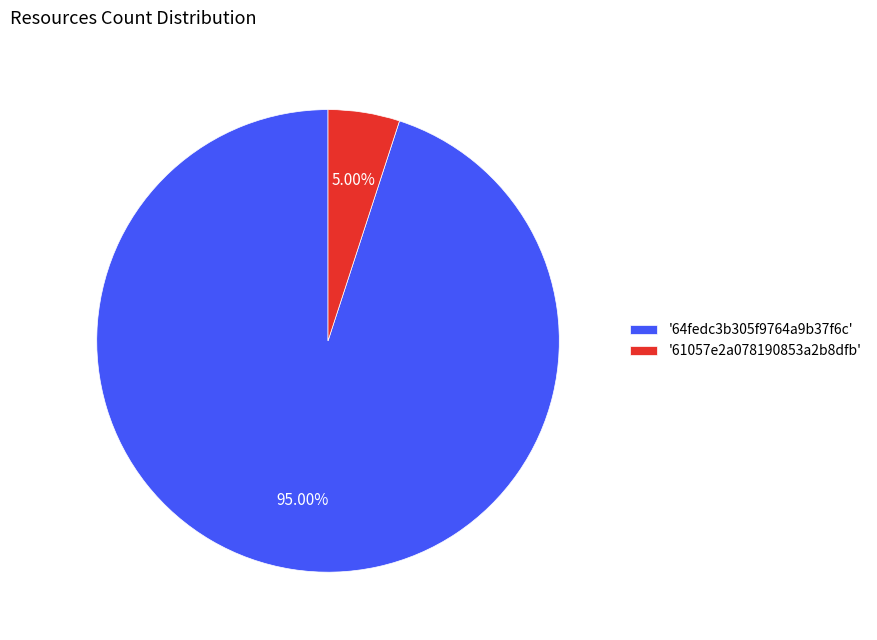

Which slice is the smallest?

'61057e2a078190853a2b8dfb'